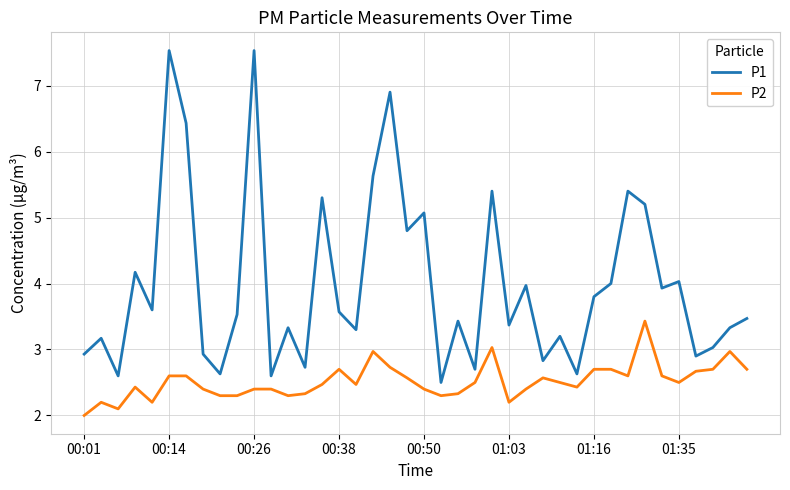

List the series in order of their overall mean, lowest first.

P2, P1